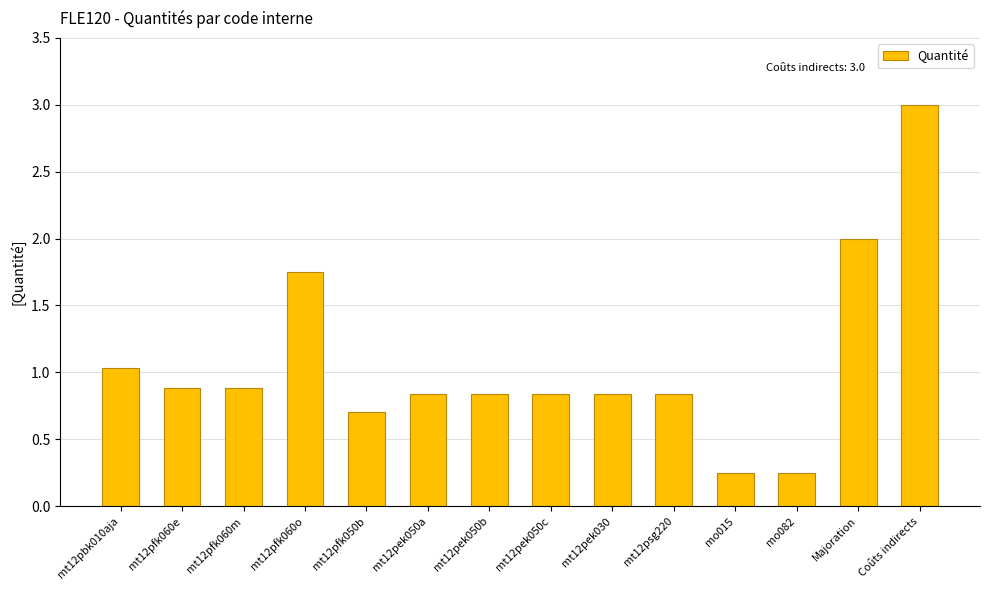

What is the maximum value shown in the chart?

3.0